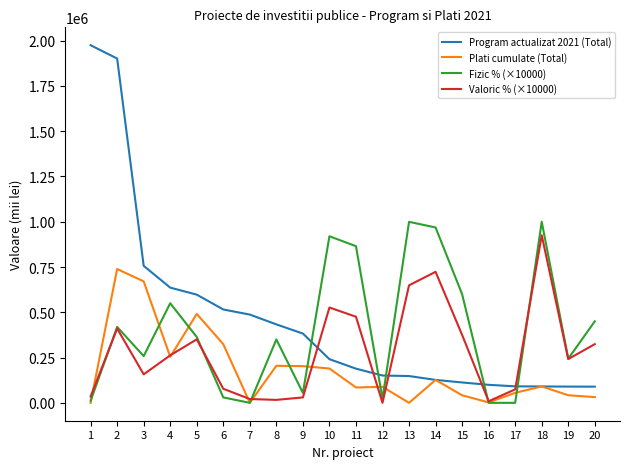

Is the value of Valoric % (×10000) at 20 greater than the value of Program actualizat 2021 (Total) at 5?

No